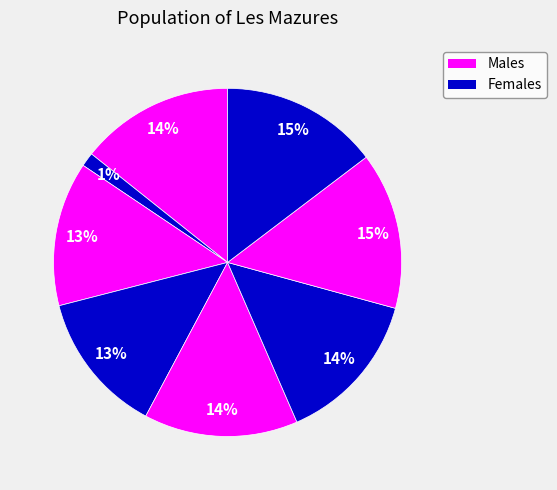

How many slices are in this pie chart?

8